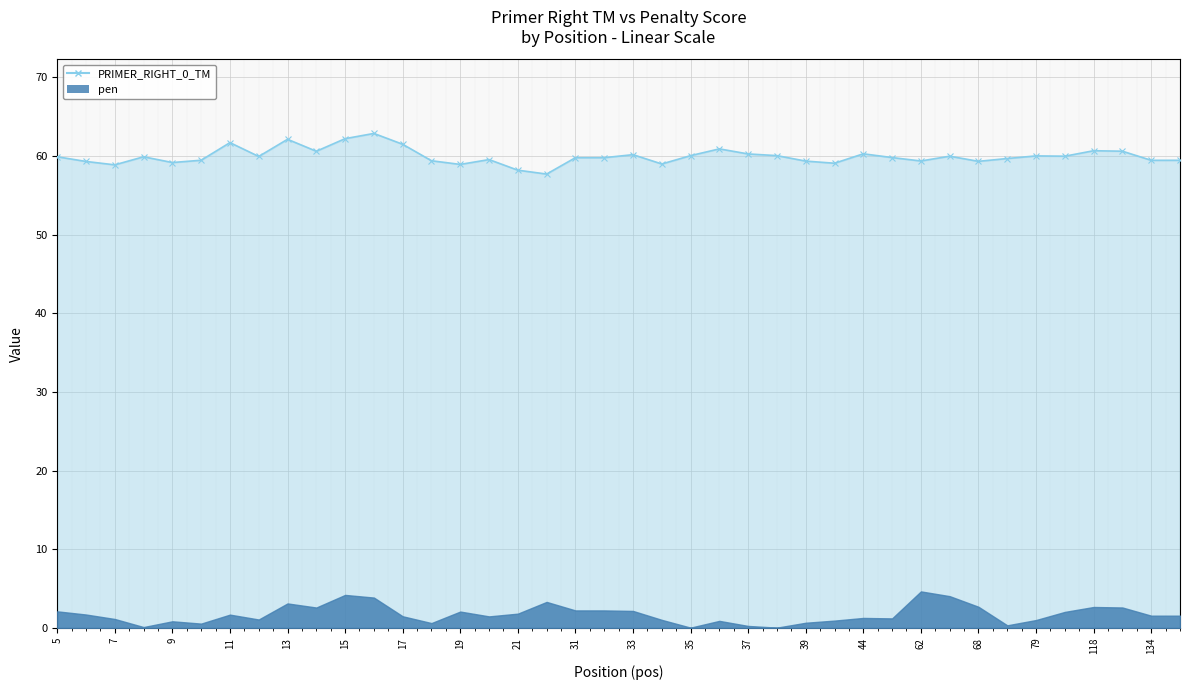

What is the greatest value displayed?

62.9